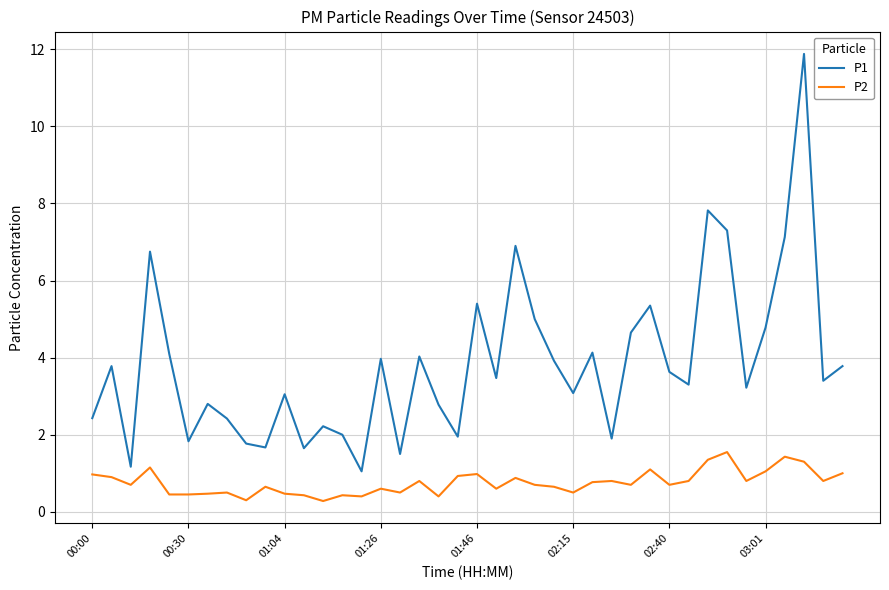

Rank the series by their maximum value, from highest to lowest.

P1, P2